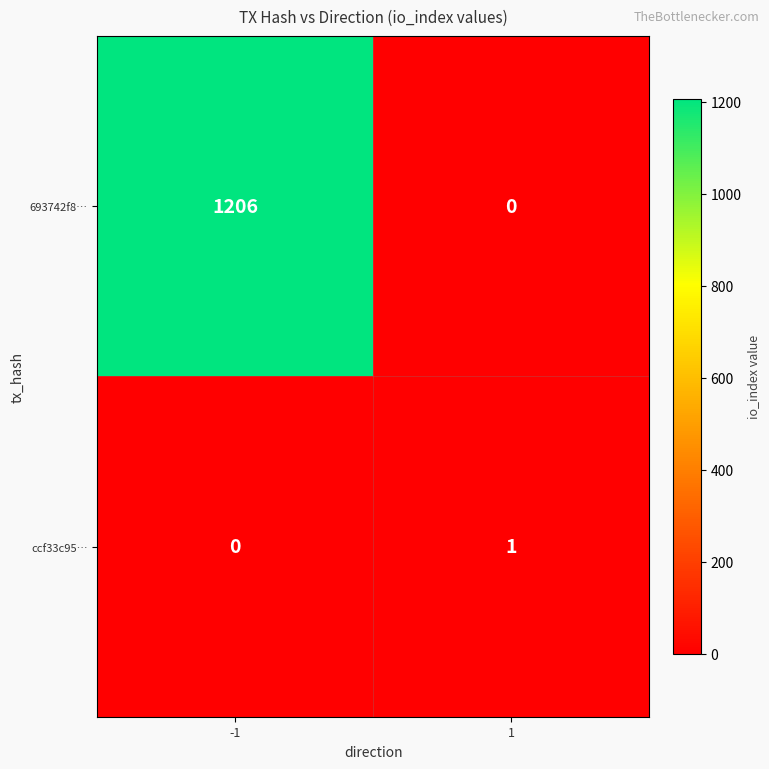

What is the sum of all 693742f8… values?

1206